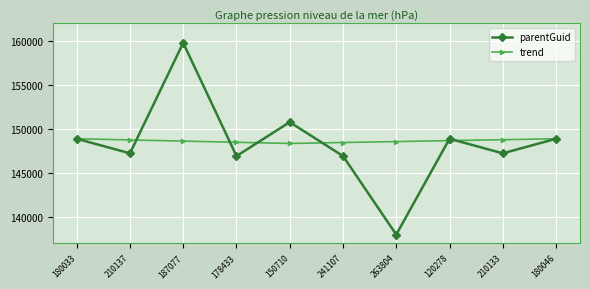

What is the value of the trend point at the 8th from the left?

148658.8